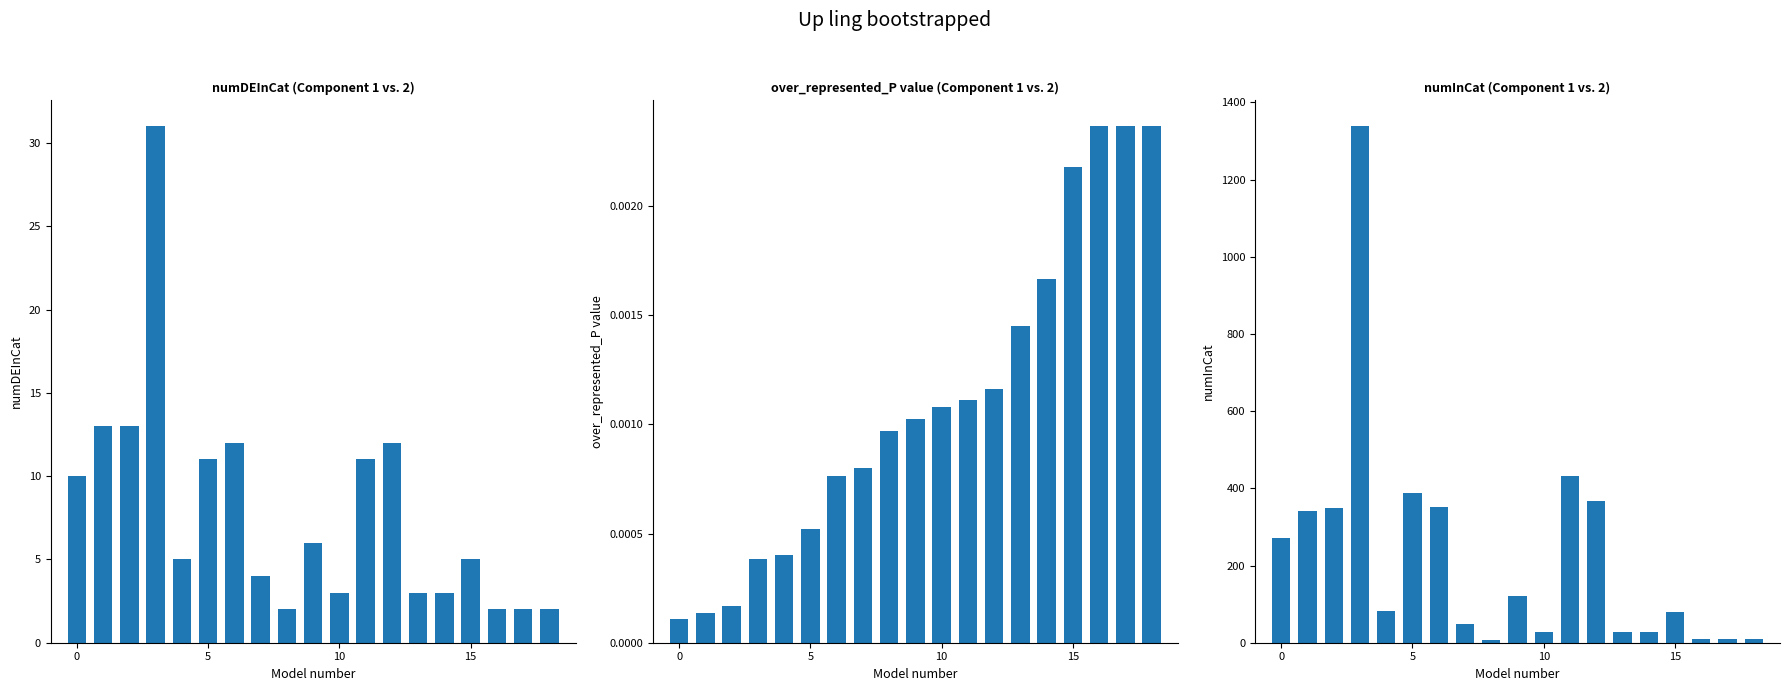

The value of numInCat at 4 is 30.5. True or false?

False